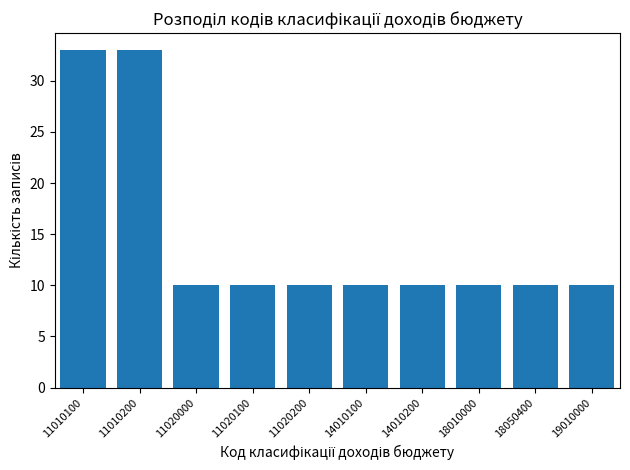

Reading left to right, extract all data points from this chart.

33	33	10	10	10	10	10	10	10	10